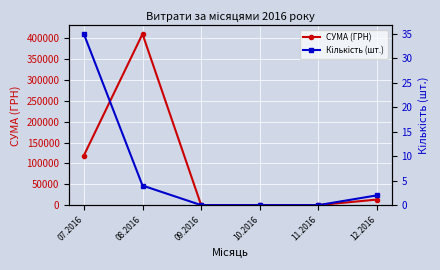

What is the label of the 2nd point from the right?

11.2016